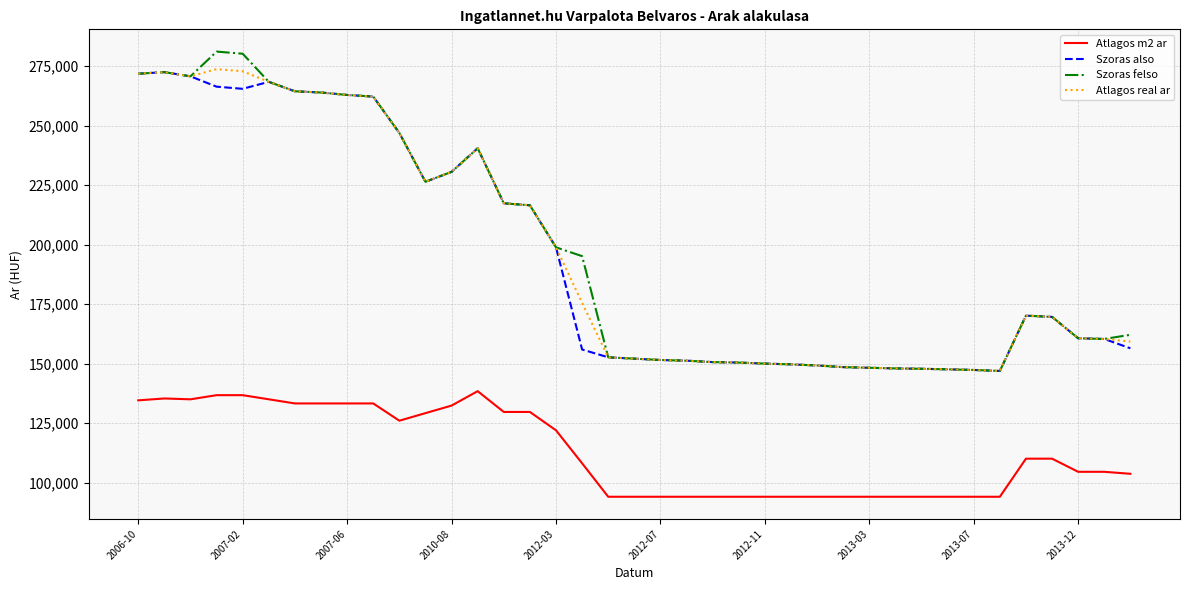

What is the maximum value for Szoras also?

272447